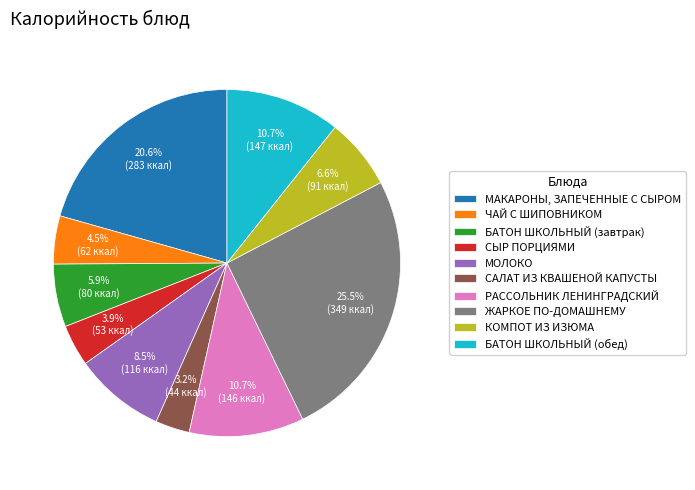

What portion of the pie excludes ЧАЙ С ШИПОВНИКОМ?

95.5%